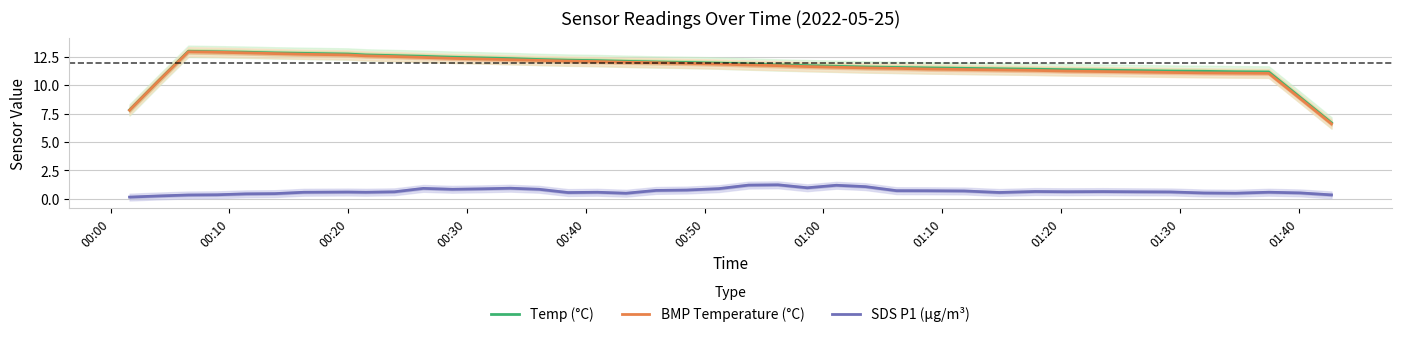

What is the maximum value shown in the chart?

13.0